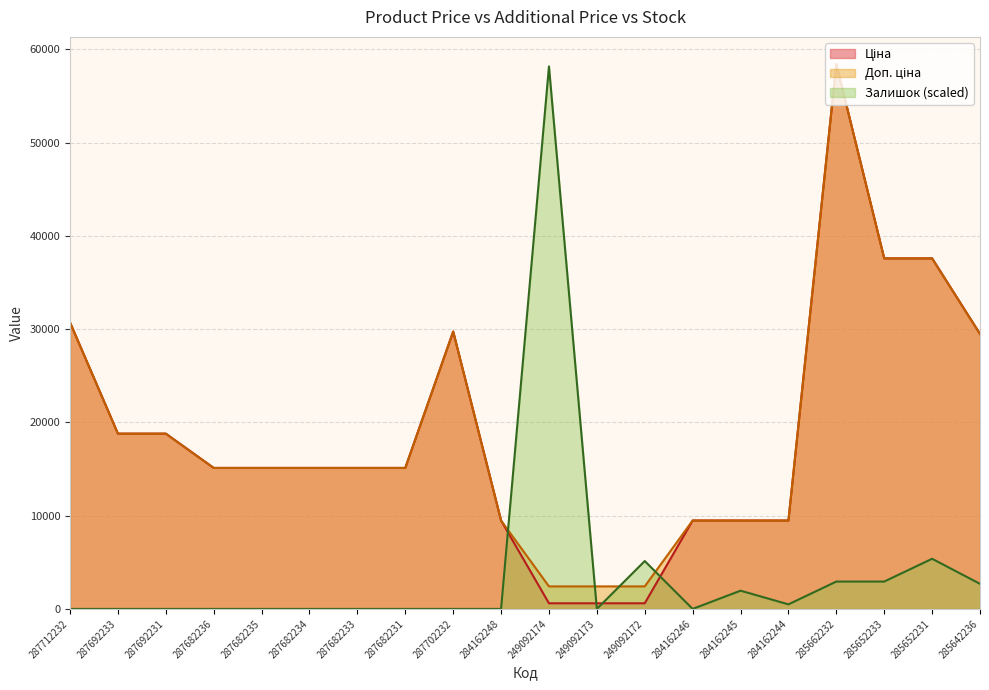

What is the average value of the Ціна series?

18824.7